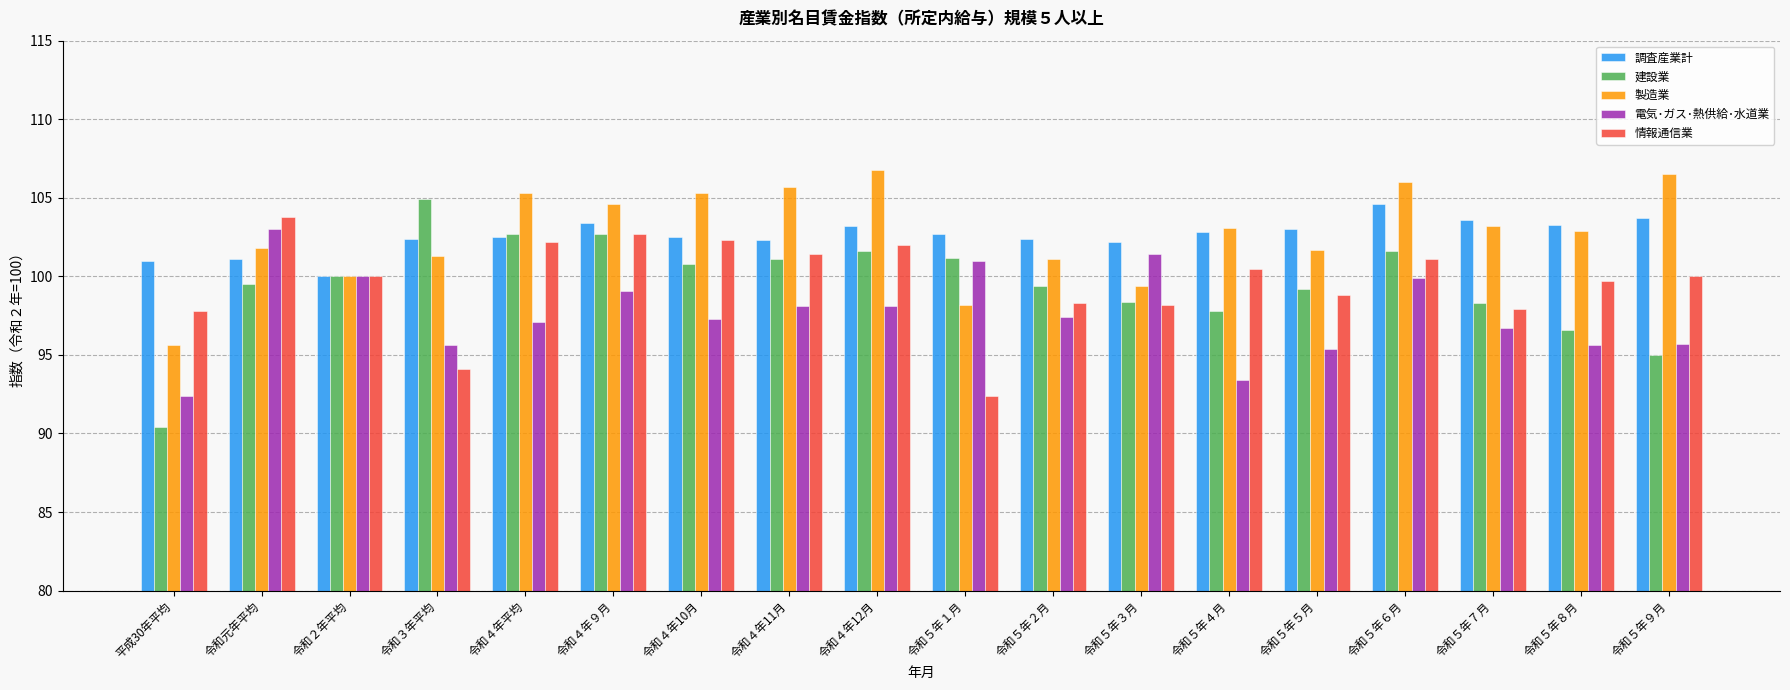

The 建設業 series shows 53.4 at 令和５年２月. True or false?

False